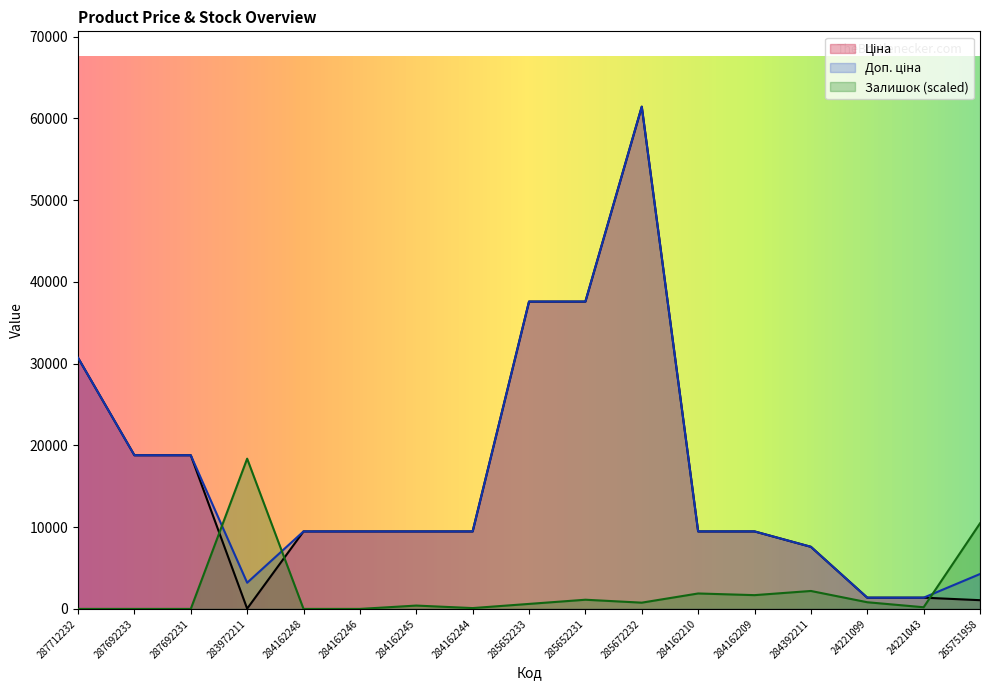

Which series ends up on top after the final intersection of Залишок and Ціна?

Залишок